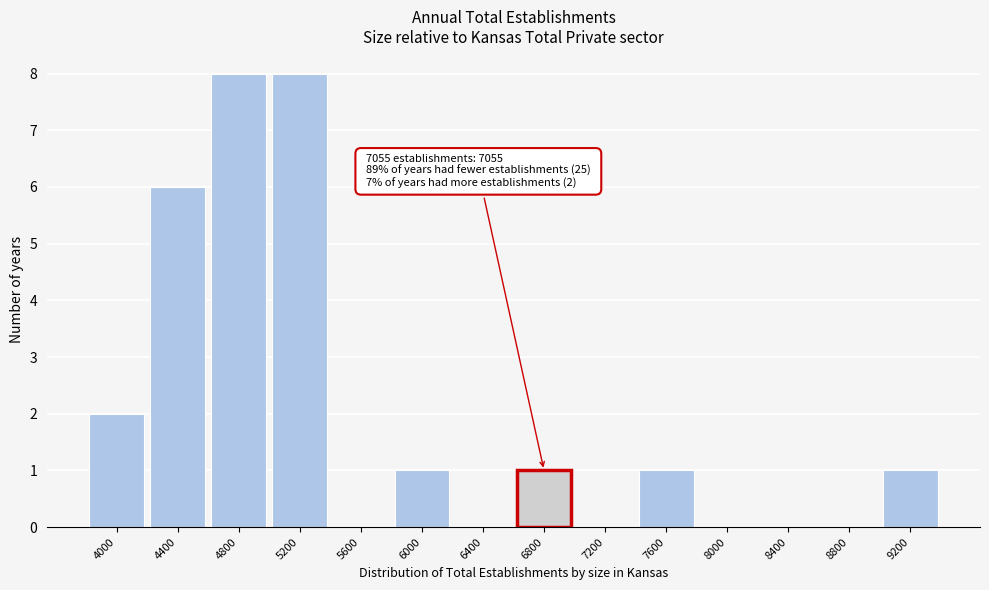

Reading right to left, extract all data points from this chart.

9200=1	8800=0	8400=0	8000=0	7600=1	7200=0	6800=1	6400=0	6000=1	5600=0	5200=8	4800=8	4400=6	4000=2